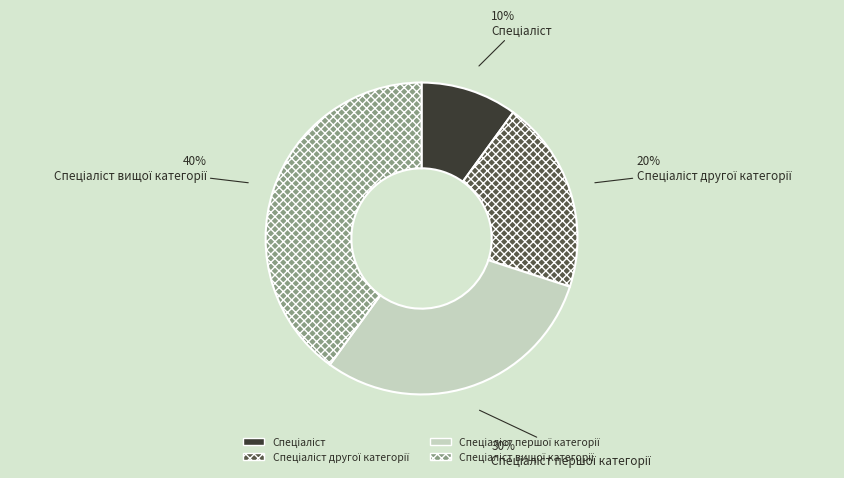

Is there a majority slice in this chart?

No